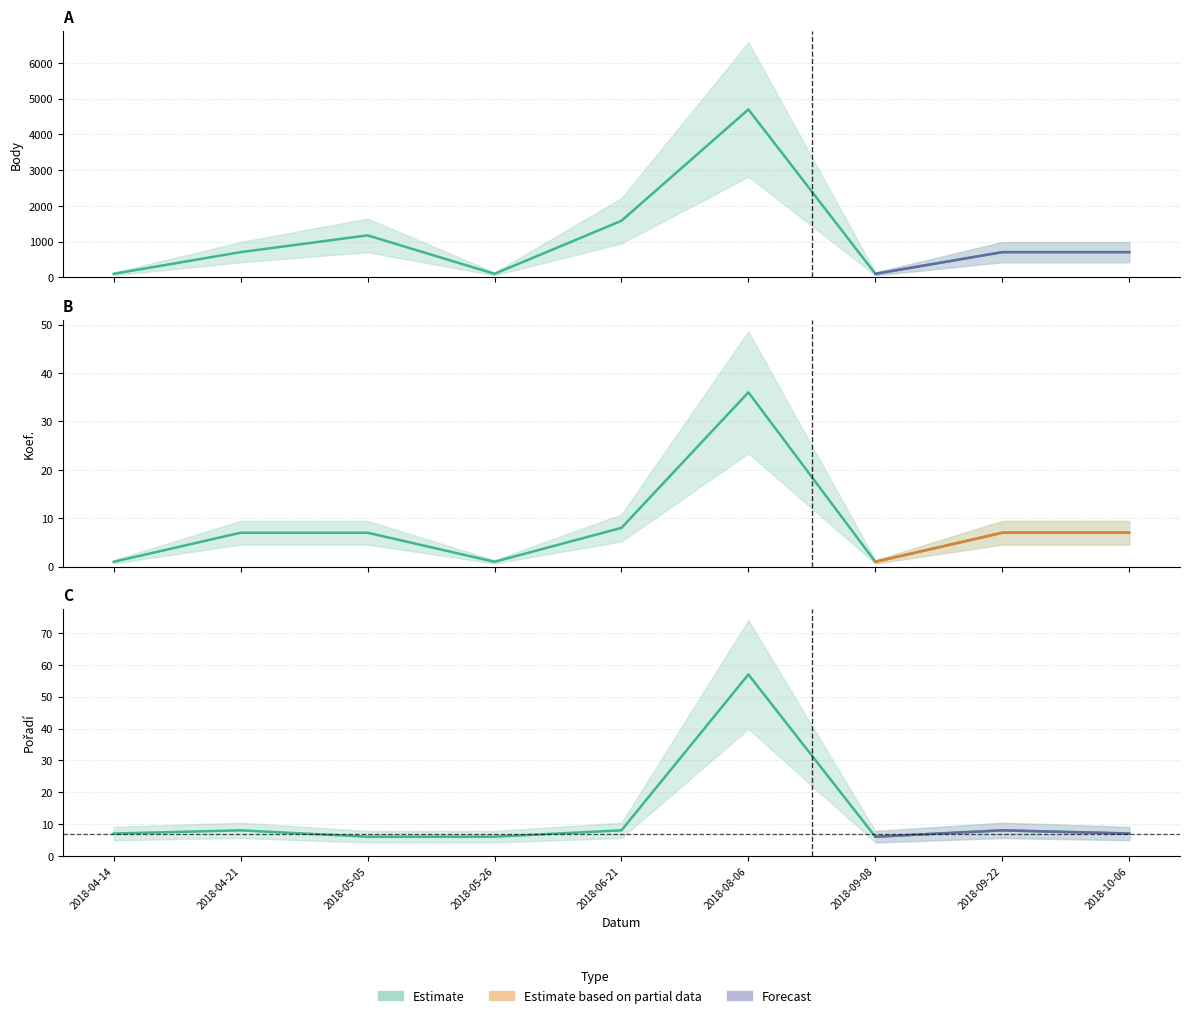

At how many categories does at least one series exceed 2775?

1